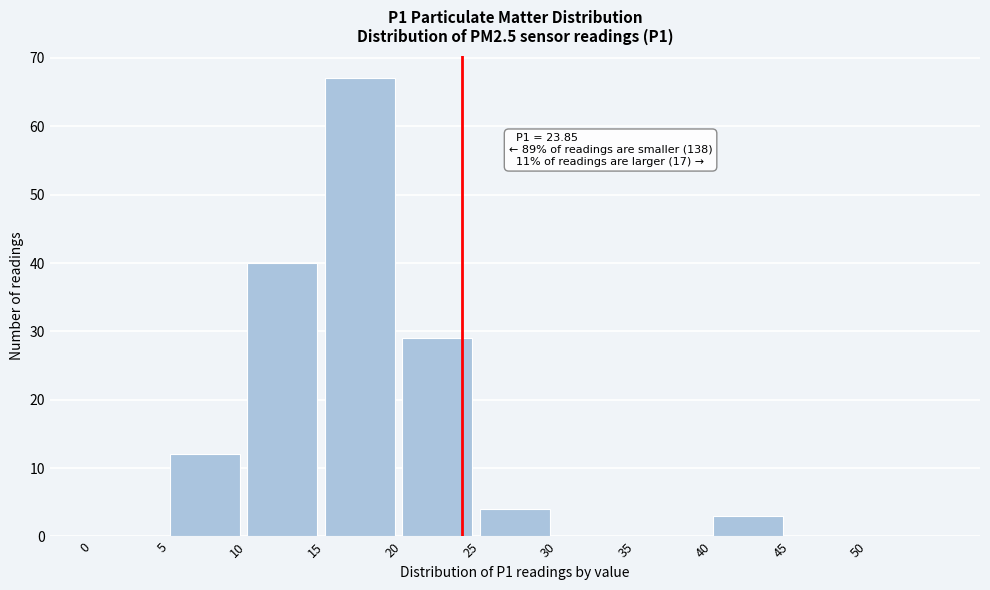

Over which range of the x-axis is the bar tallest?

15 to 20